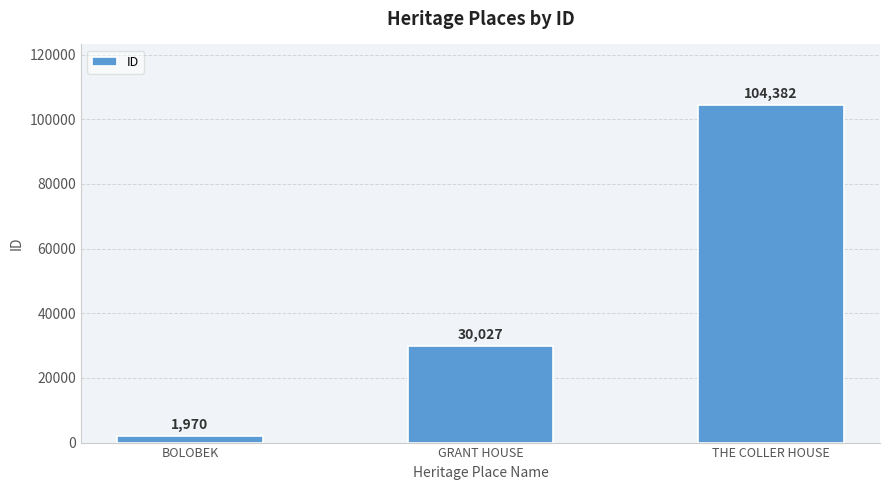

Reading right to left, what are all the values shown in this chart?

THE COLLER HOUSE=104382	GRANT HOUSE=30027	BOLOBEK=1970